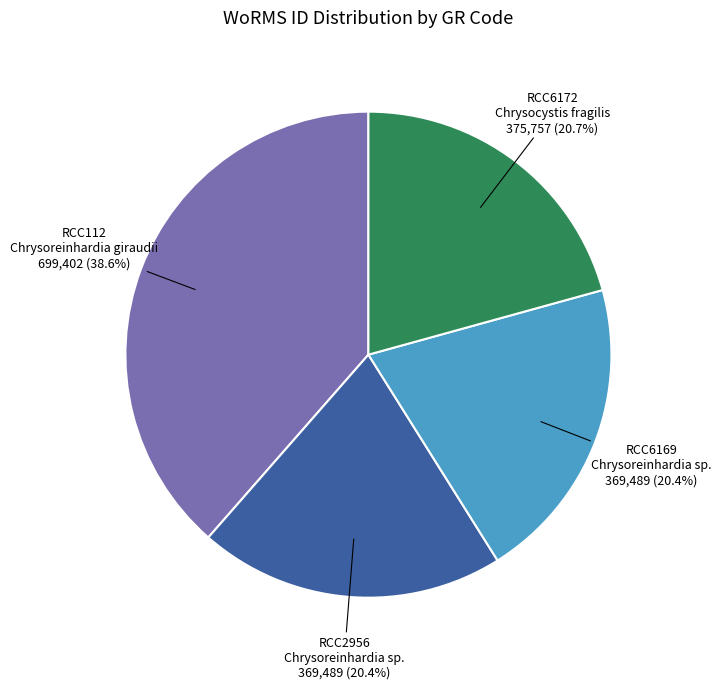

To the nearest percent, what is the average slice percentage?

25%